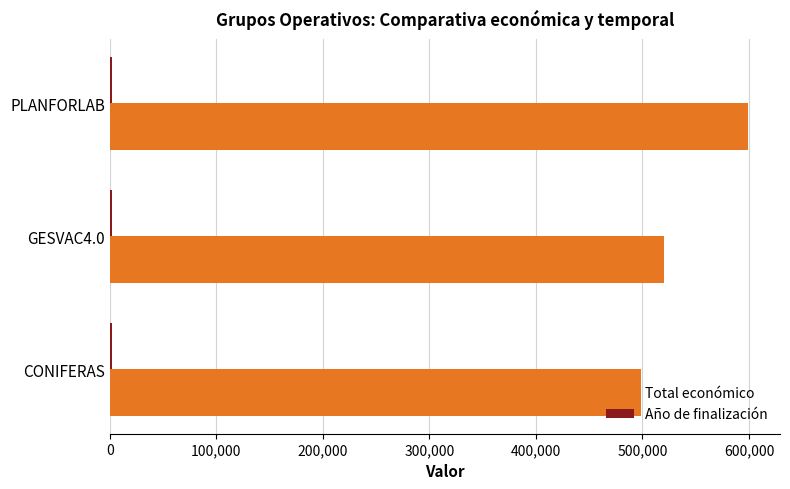

List the labels in order of Total económico value, smallest first.

CONIFERAS, GESVAC4.0, PLANFORLAB